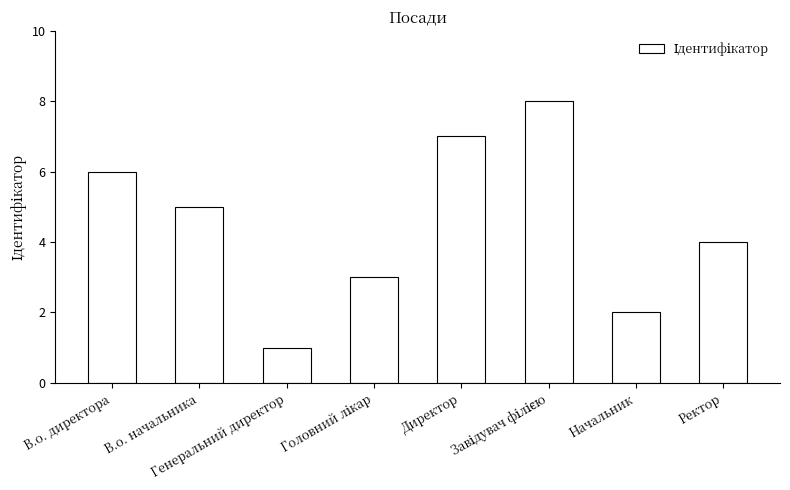

Does the chart contain any negative values?

No